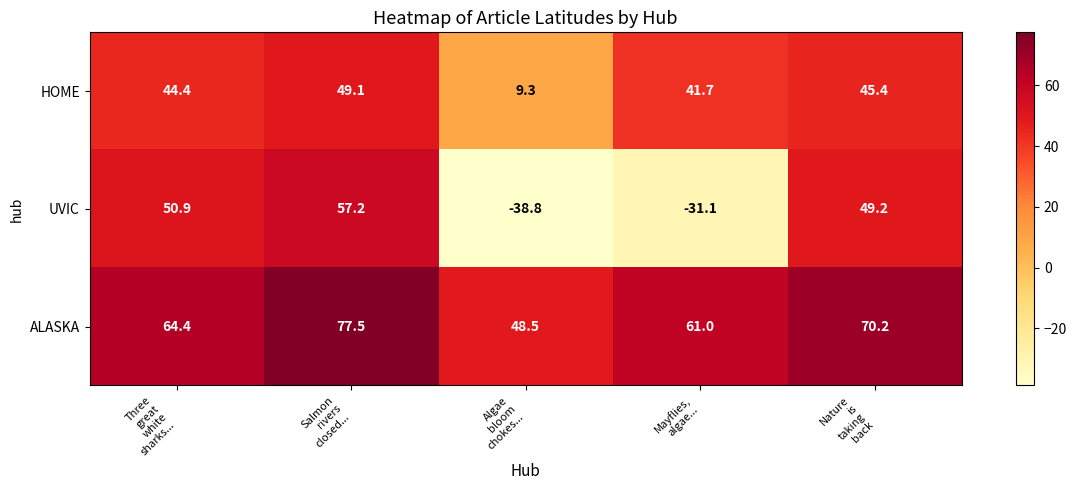

What is the difference between the maximum and minimum values in the UVIC series?

96.0